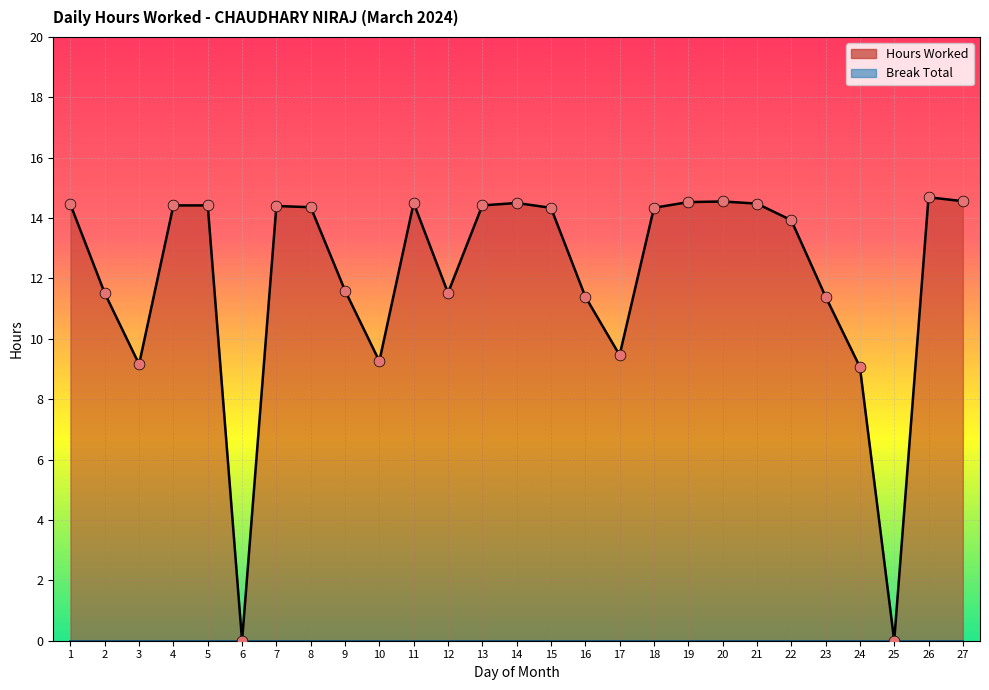

Which has a higher value, 22 or 20?

20